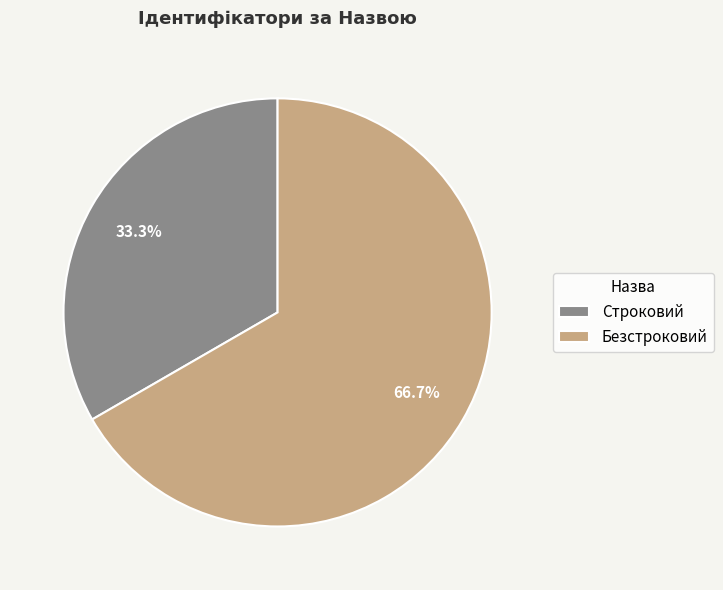

To the nearest percent, what percentage of the pie is Безстроковий?

67%